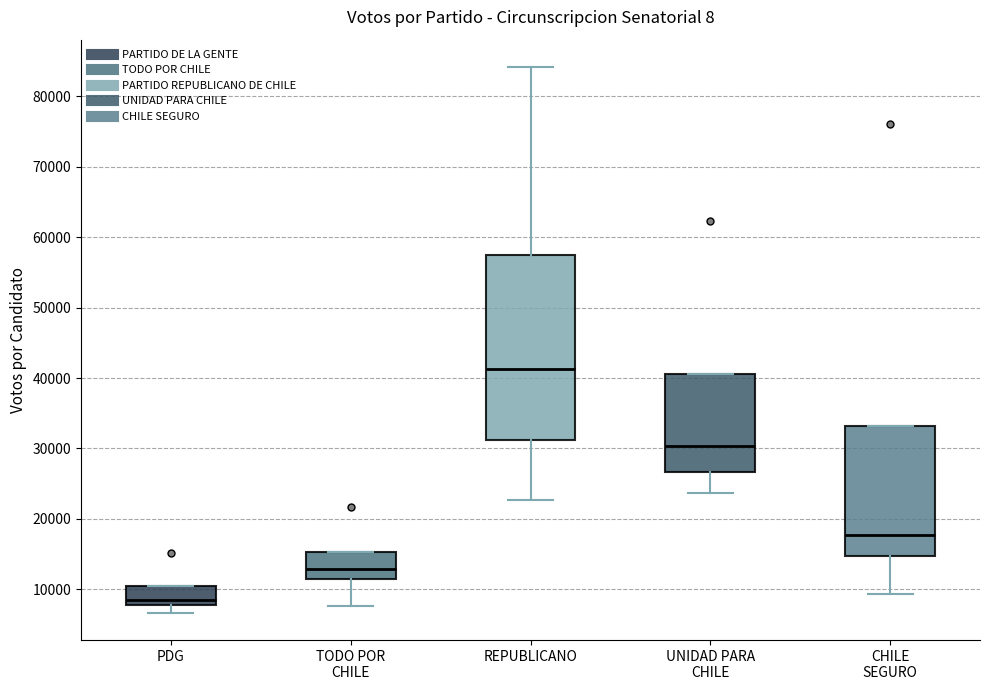

Which box's median line is the highest?

REPUBLICANO